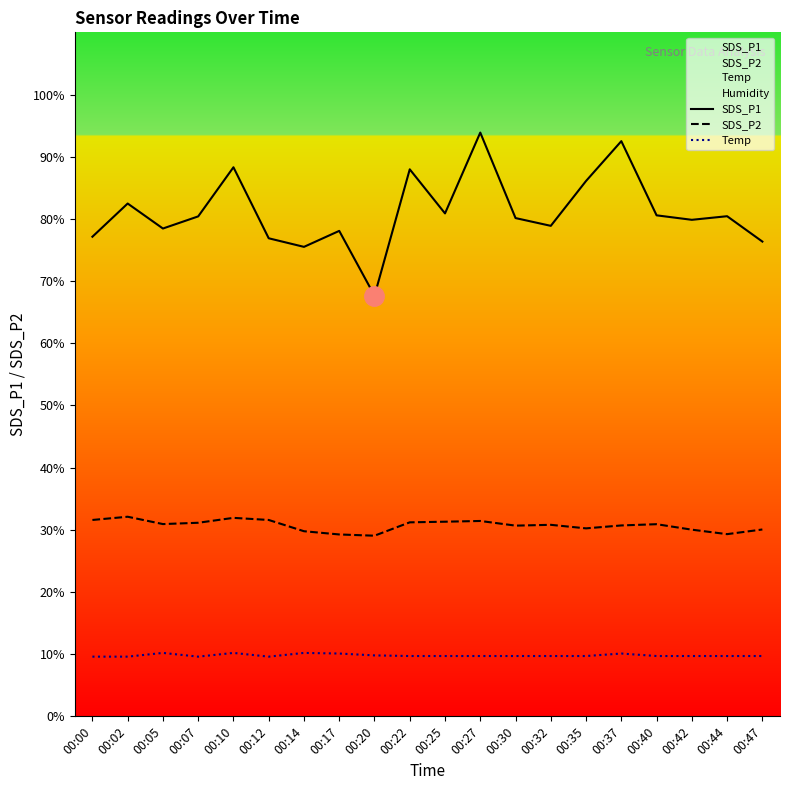

What is the value of the SDS_P2 point at the 16th from the left?

30.7